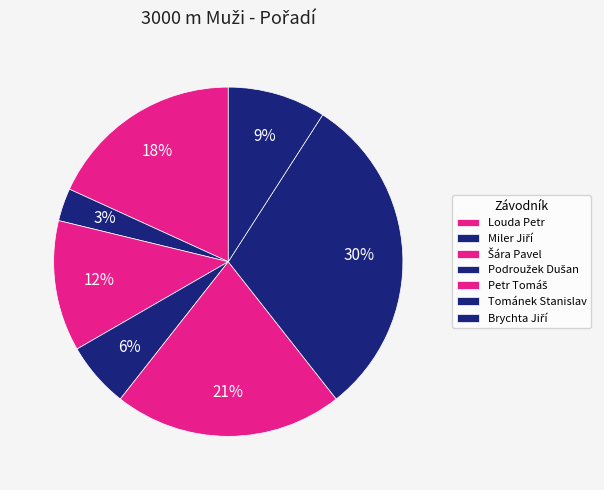

The Petr Tomáš slice represents 34% of the pie. True or false?

False